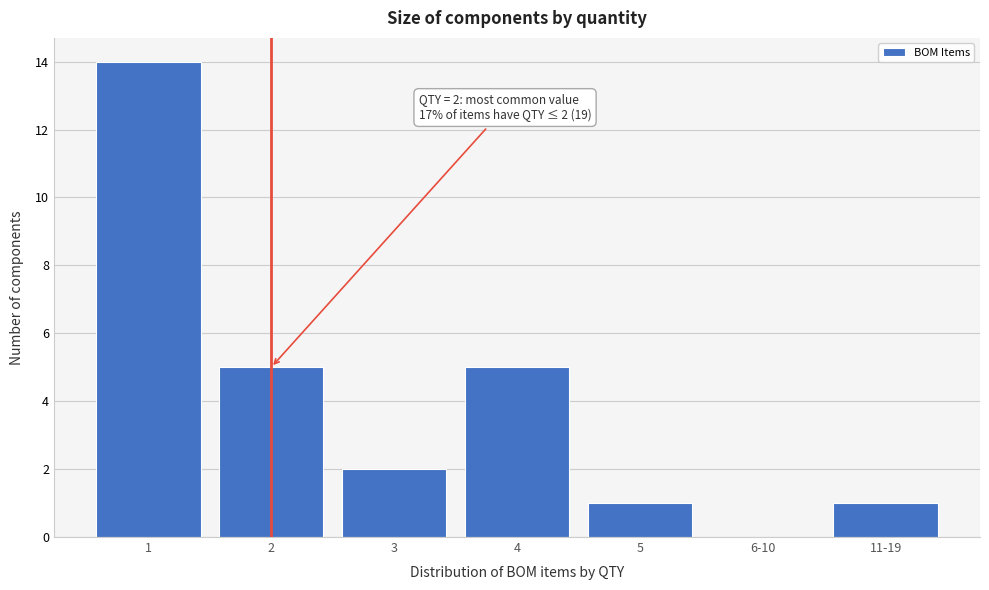

Reading left to right, transcribe all the data shown in this chart.

1=14	2=5	3=2	4=5	5=1	6-10=0	11-19=1